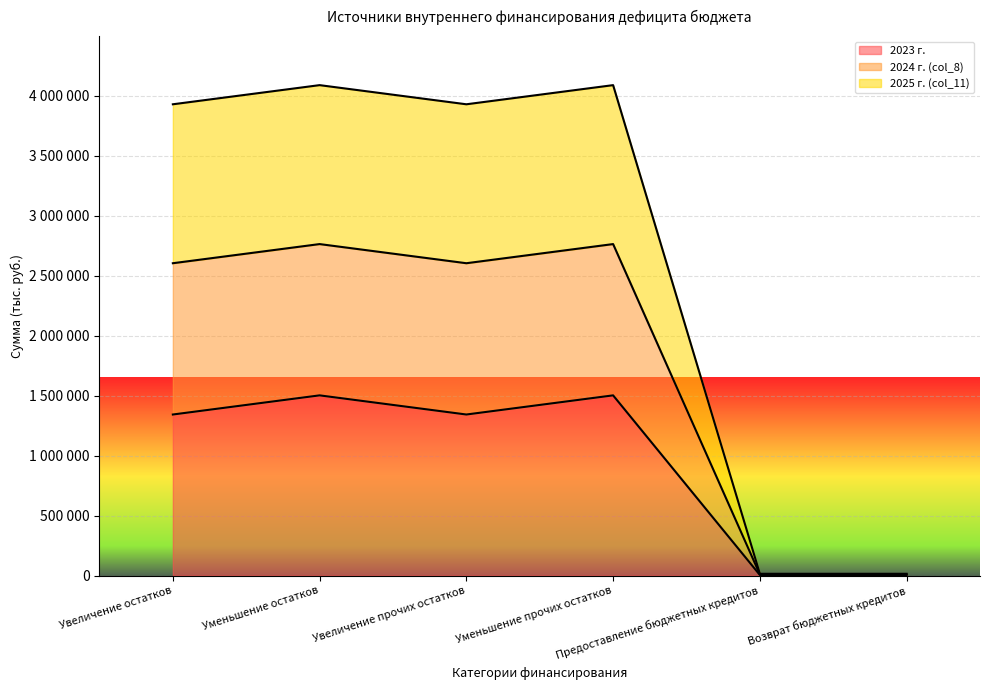

What is the label of the 4th point from the right?

Увеличение прочих остатков